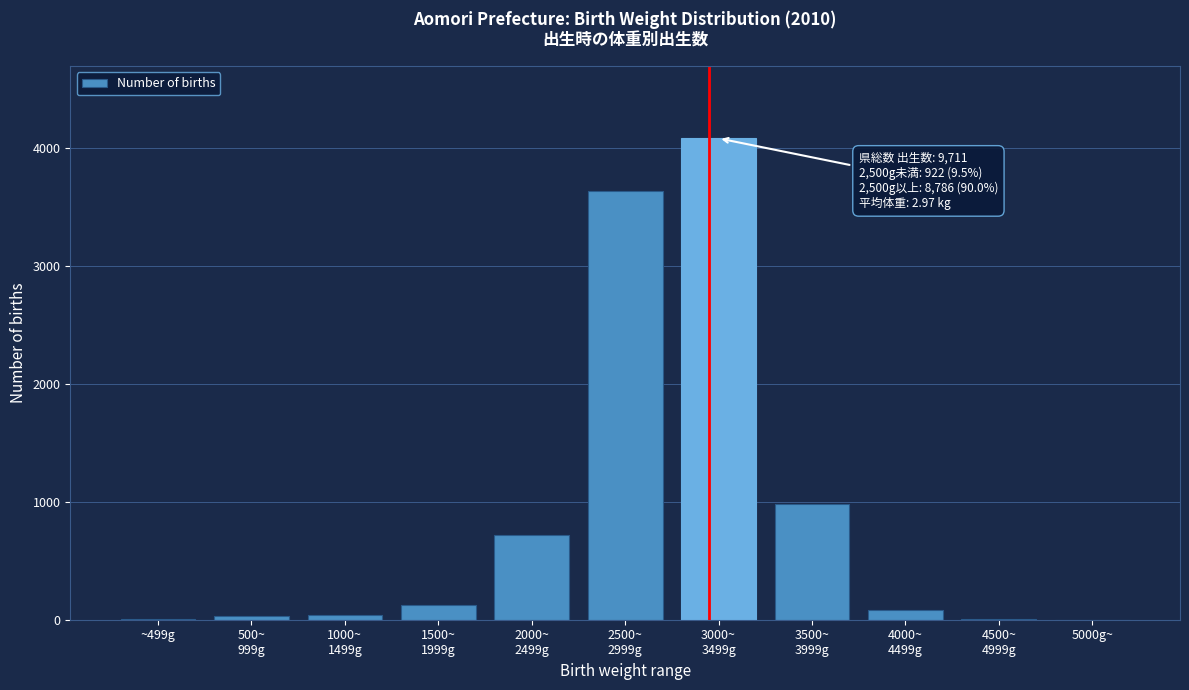

What is the sum of all values?

9708